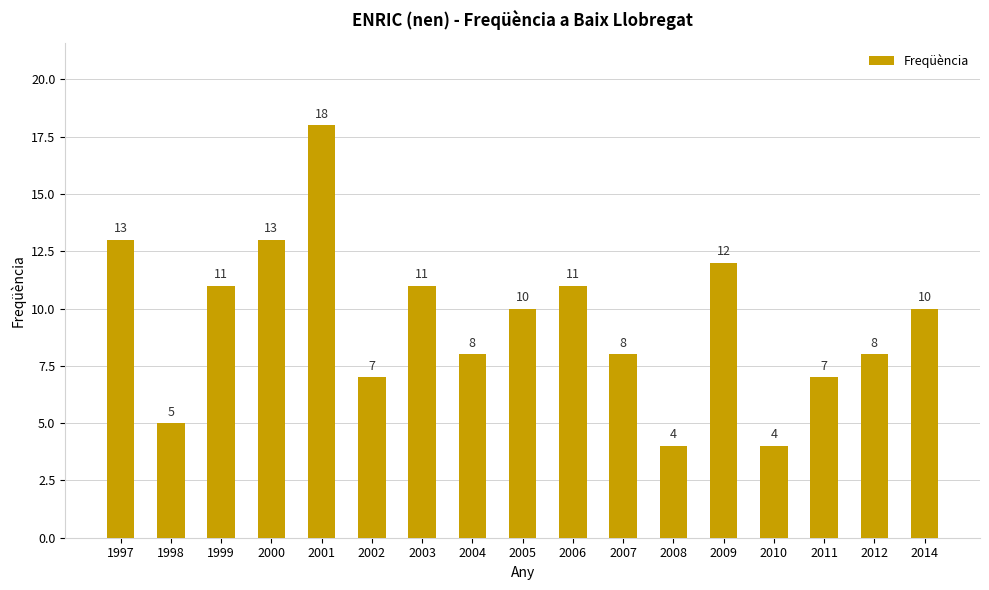

Count the number of categories in the chart.

17